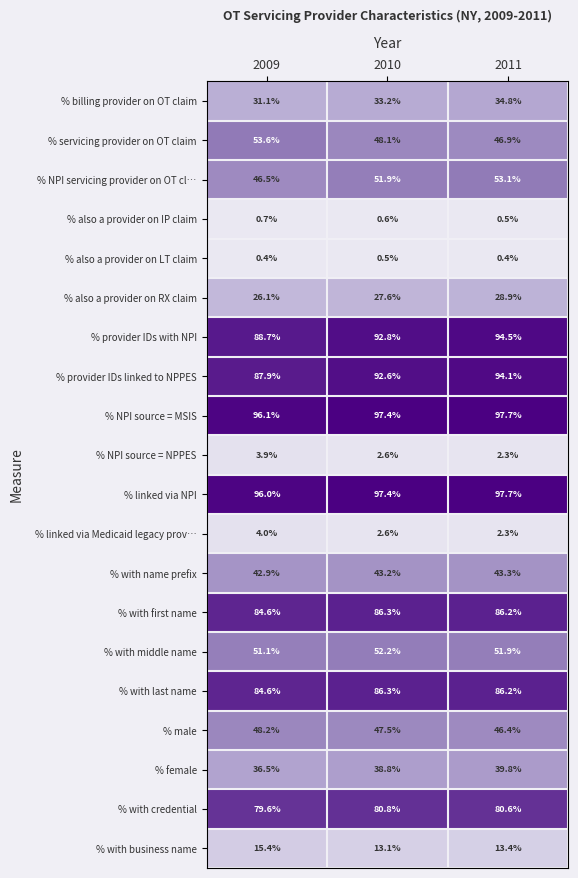

Is the value of % billing provider on OT claim at 2009 greater than the value of % provider IDs linked to NPPES at 2009?

No